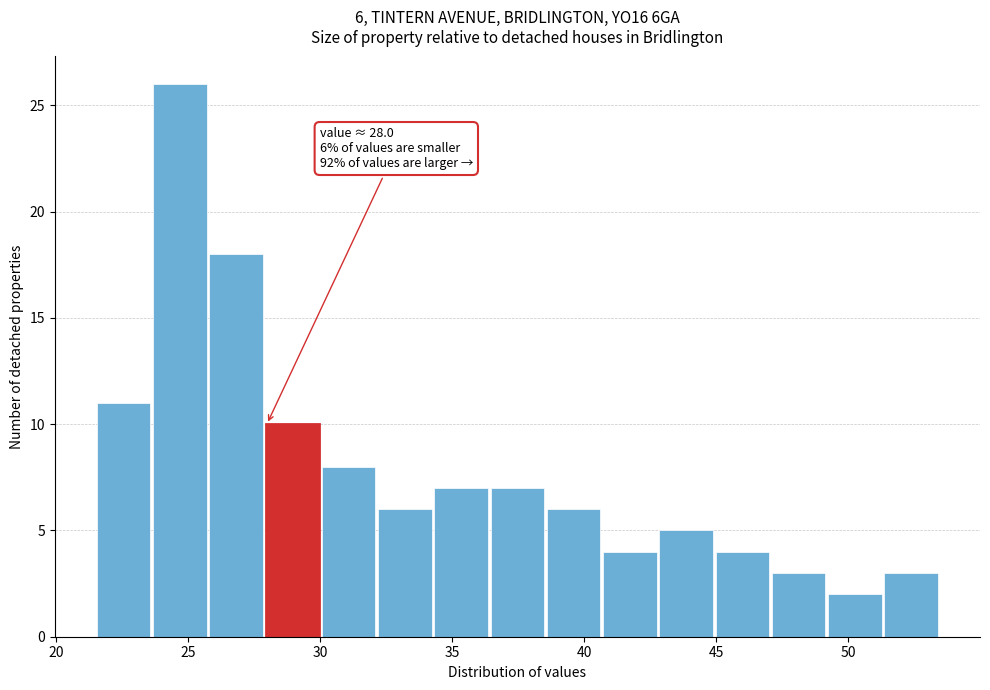

Over which range of the x-axis is the bar tallest?

23.5 to 26.0